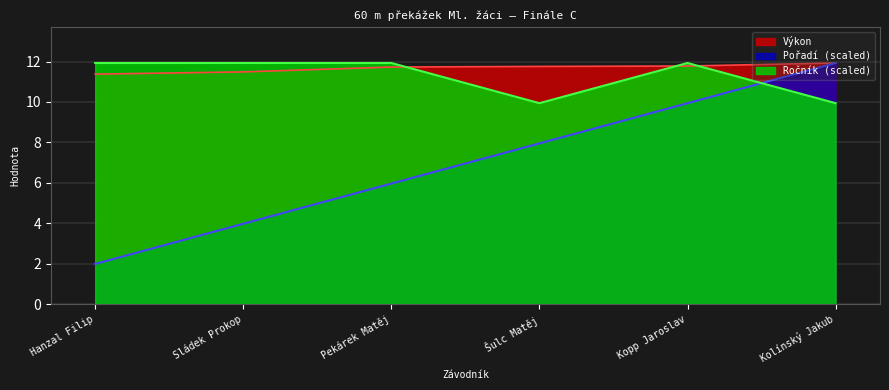

Reading left to right, list all the values displayed in this chart.

Pořadí: Hanzal Filip=2.0	Sládek Prokop=4.0	Pekárek Matěj=6.0	Šulc Matěj=8.0	Kopp Jaroslav=9.9	Kolínský Jakub=11.9
Výkon: Hanzal Filip=11.4	Sládek Prokop=11.5	Pekárek Matěj=11.7	Šulc Matěj=11.8	Kopp Jaroslav=11.8	Kolínský Jakub=11.9
Ročník: Hanzal Filip=11.9	Sládek Prokop=11.9	Pekárek Matěj=11.9	Šulc Matěj=9.9	Kopp Jaroslav=11.9	Kolínský Jakub=9.9